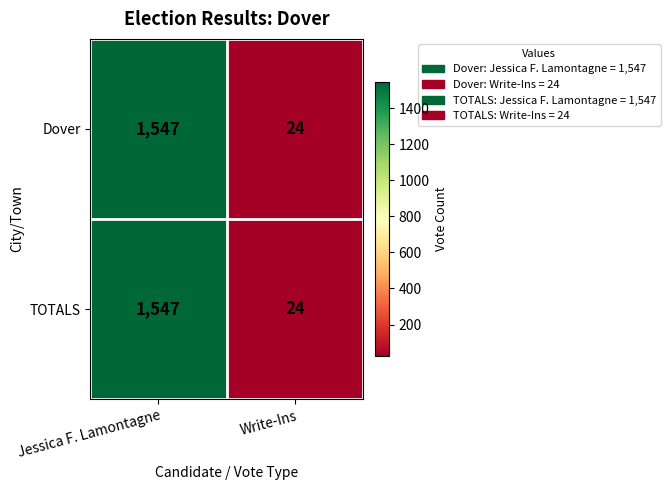

How many data points does each series have?

2